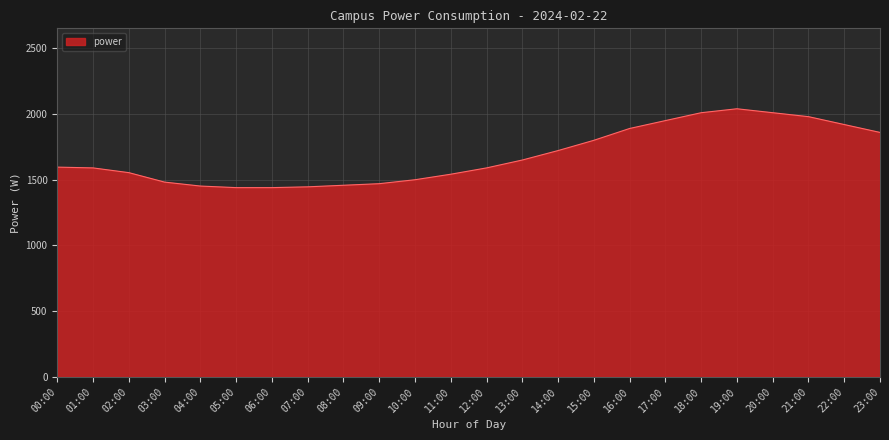

What is the maximum value shown in the chart?

2040